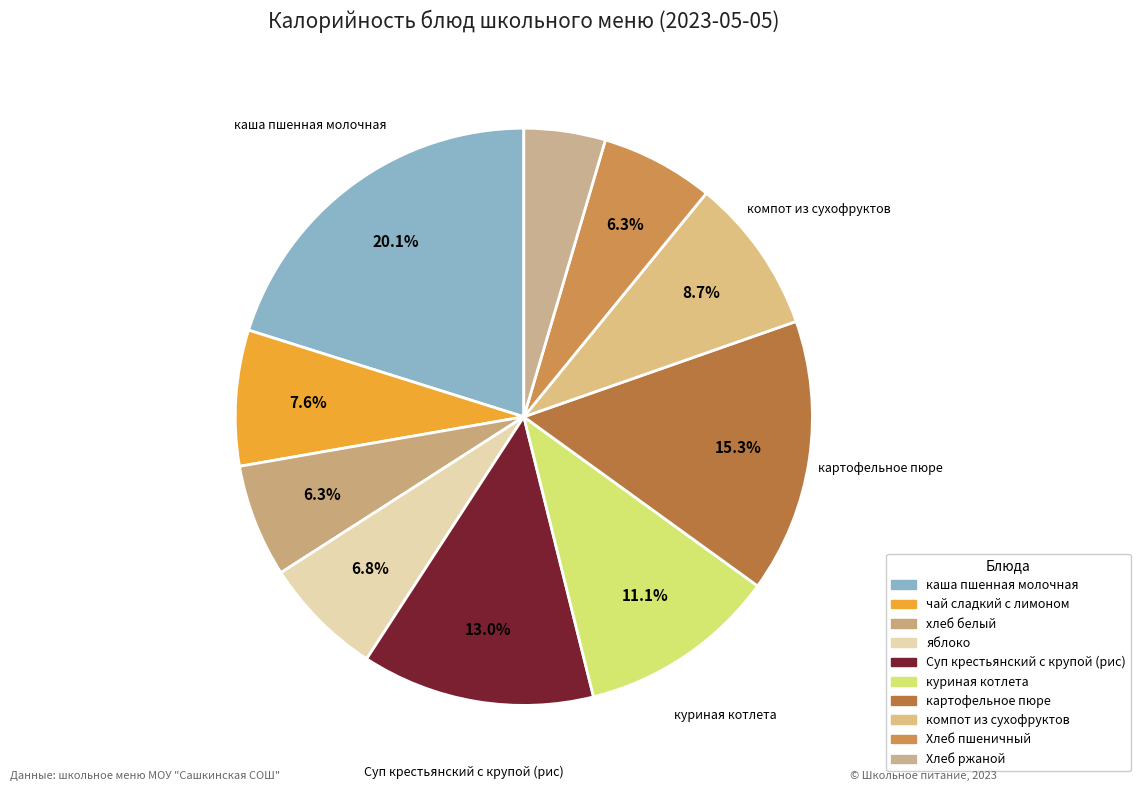

To the nearest percent, what is the difference between the largest and smallest slice percentages?

16%